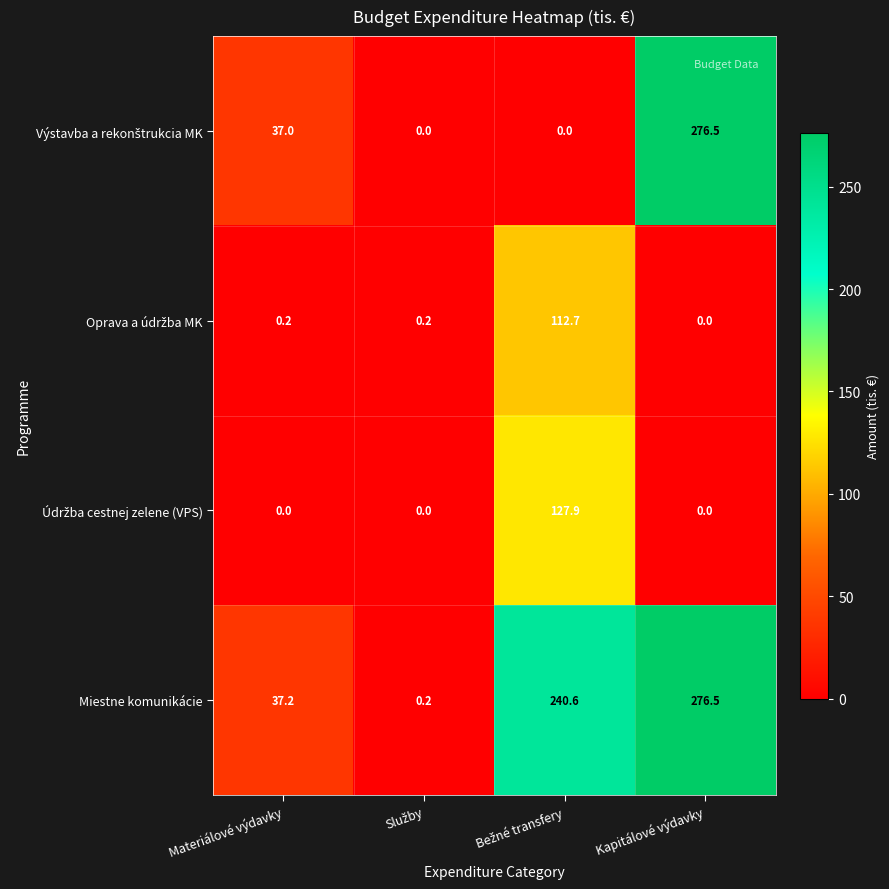

What is the maximum value for Miestne komunikácie?

276.5